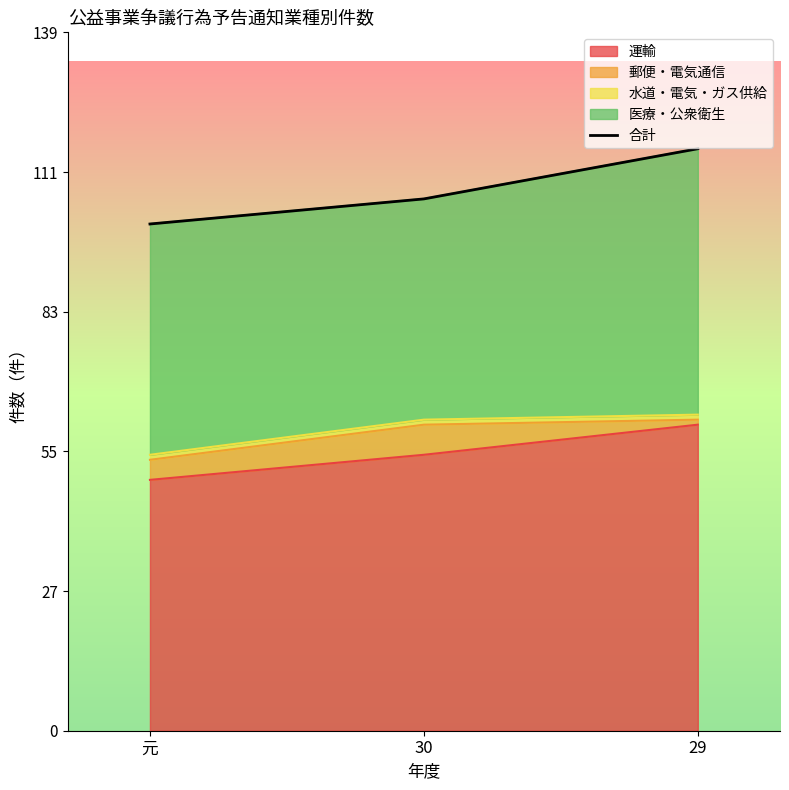

Rank the categories by value from lowest to highest.

元, 30, 29